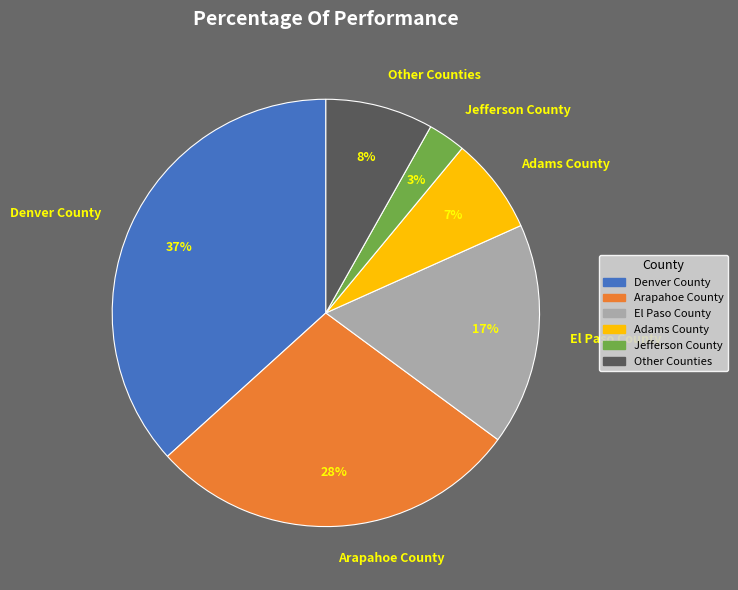

Between Adams County and Arapahoe County, which is larger?

Arapahoe County